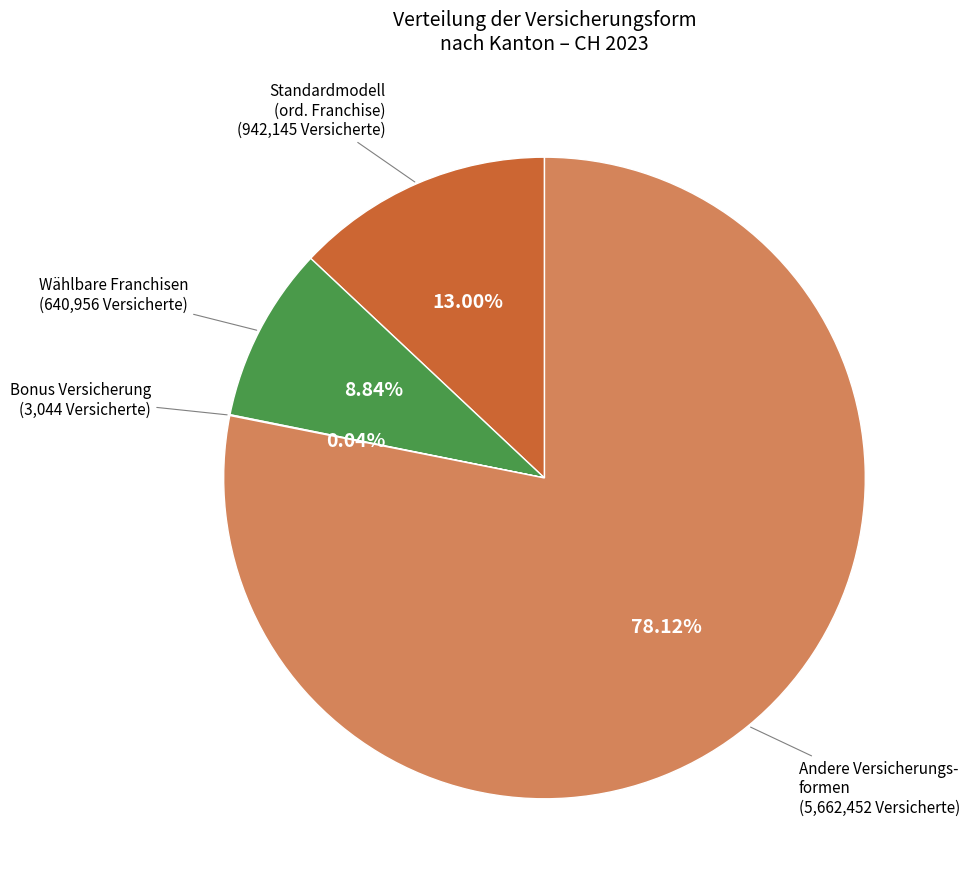

Does any single category account for the majority?

Yes